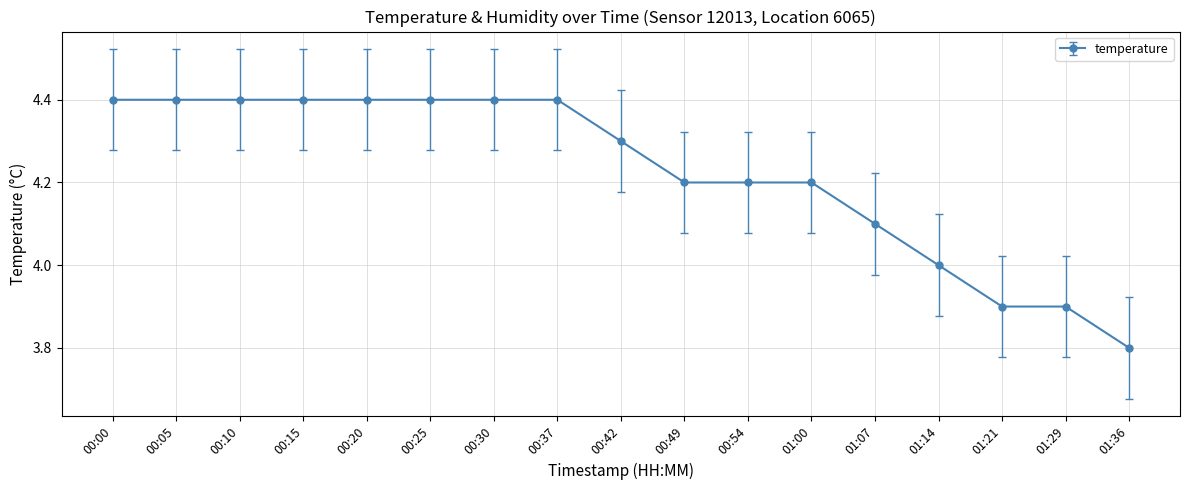

What position from the right is 00:05?

16